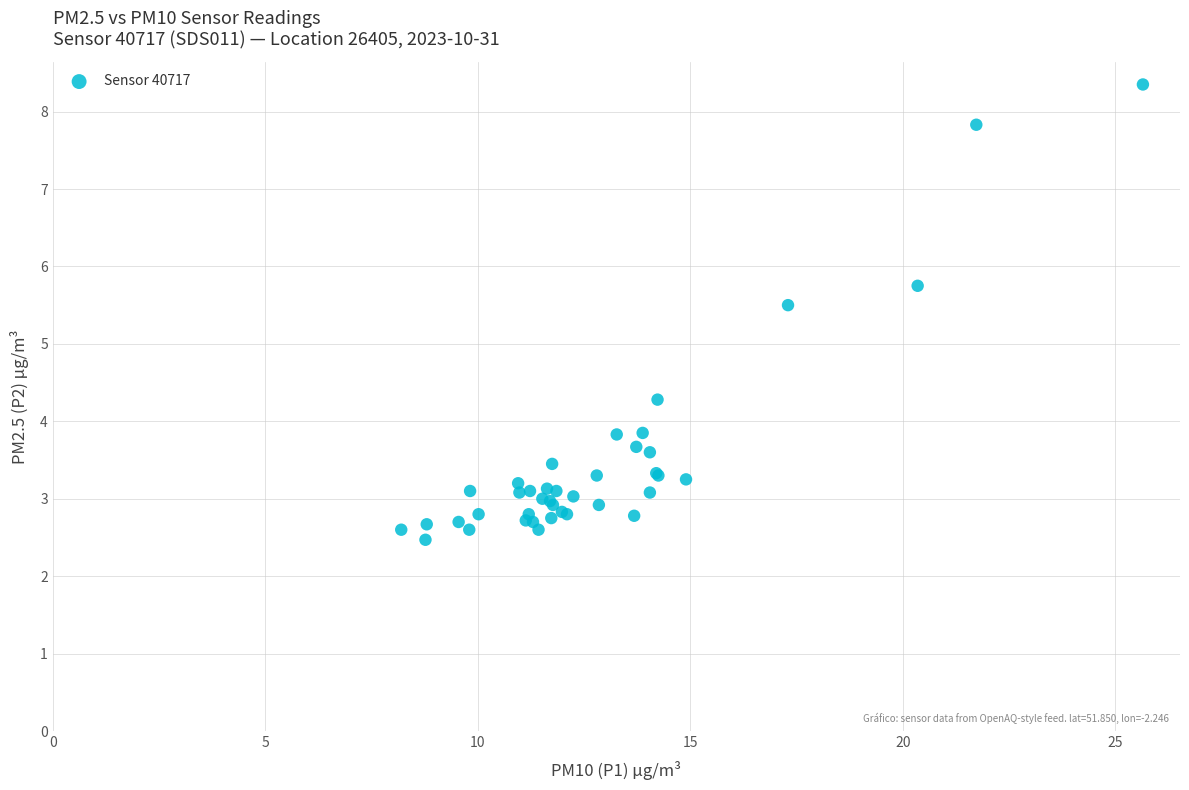

What Y value in the scatter plot is closest to 5?

5.5